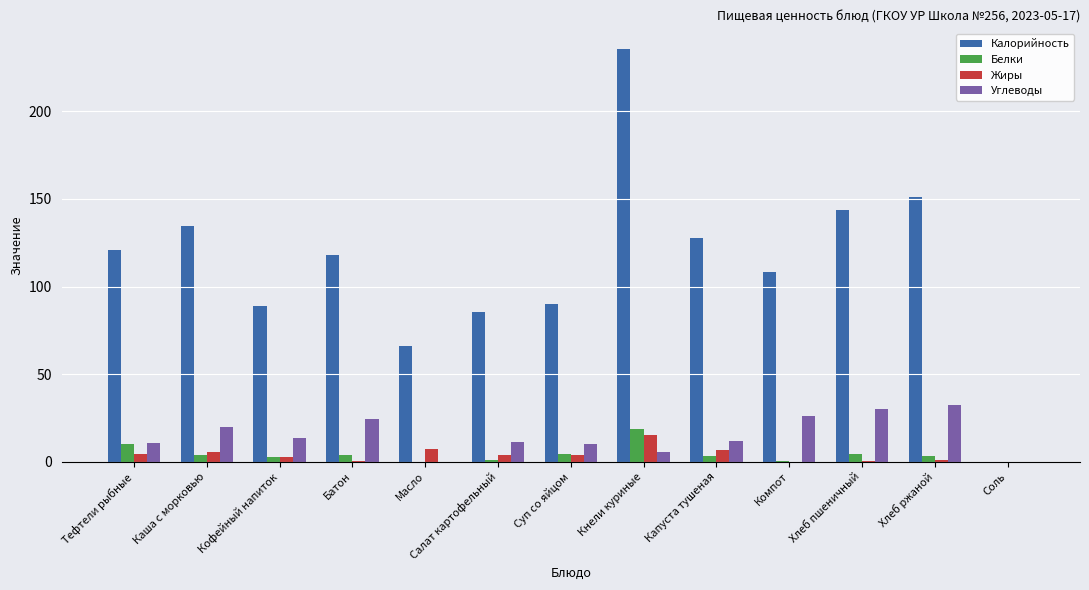

At which category is the sum across all series the highest?

Кнели куриные